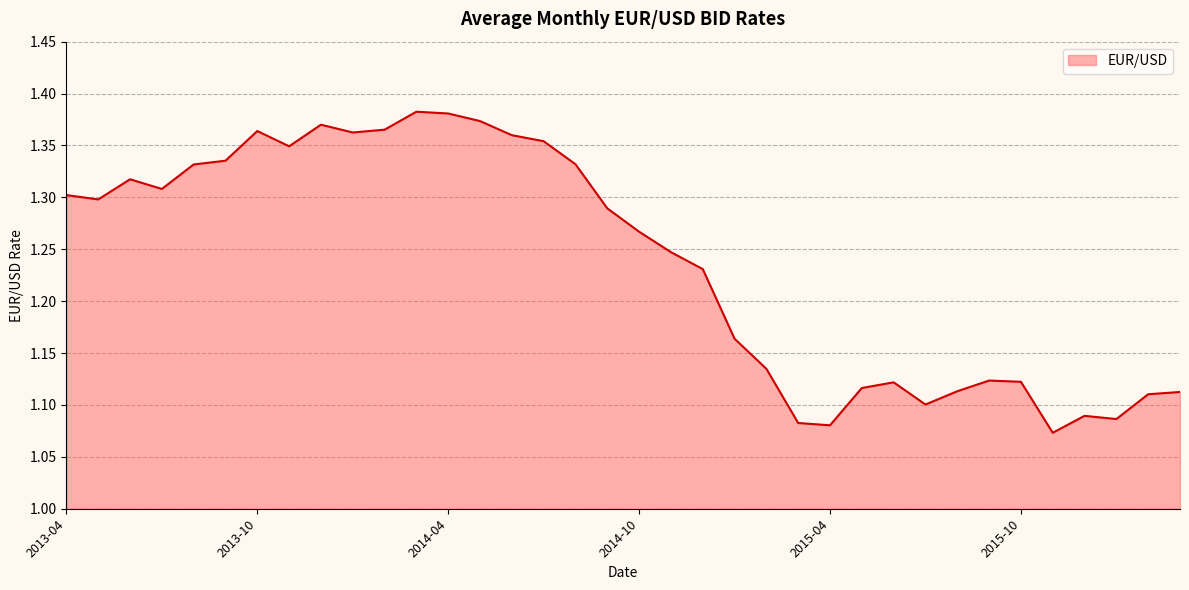

What is the difference between the maximum and minimum values?

0.3